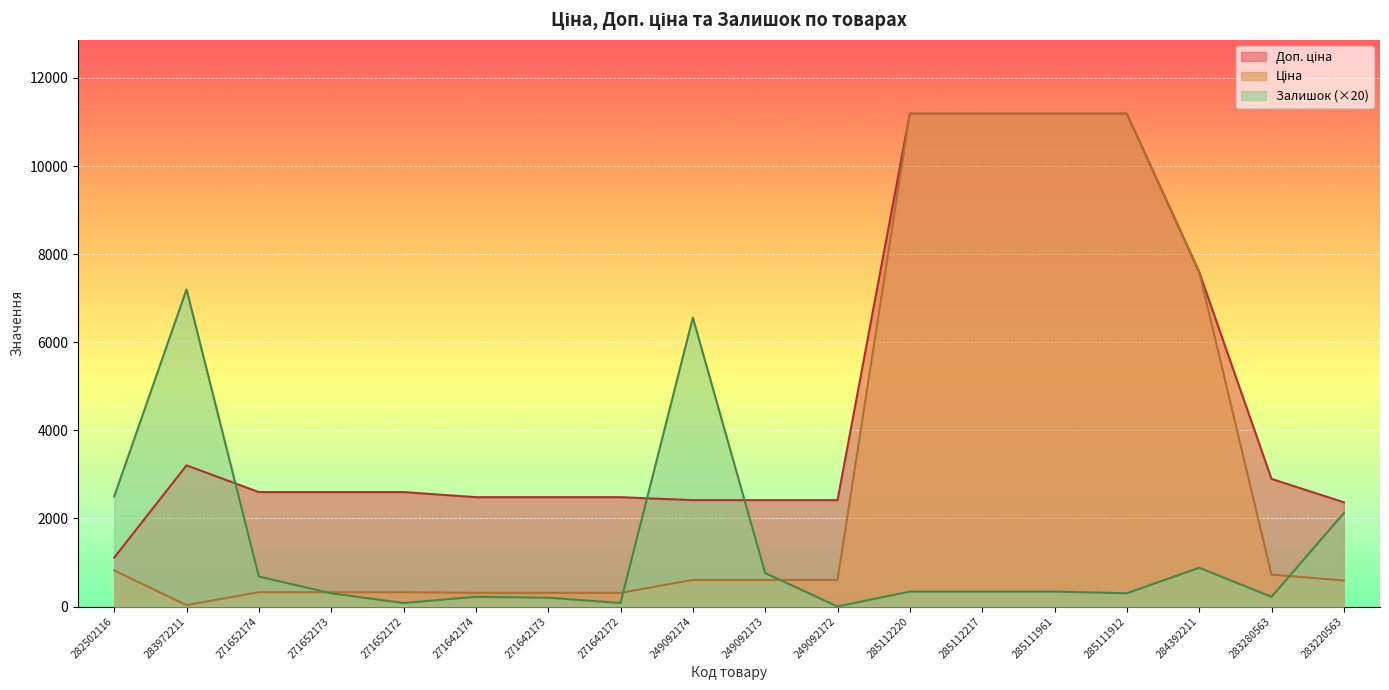

True or false: Ціна and Залишок cross at least once.

True